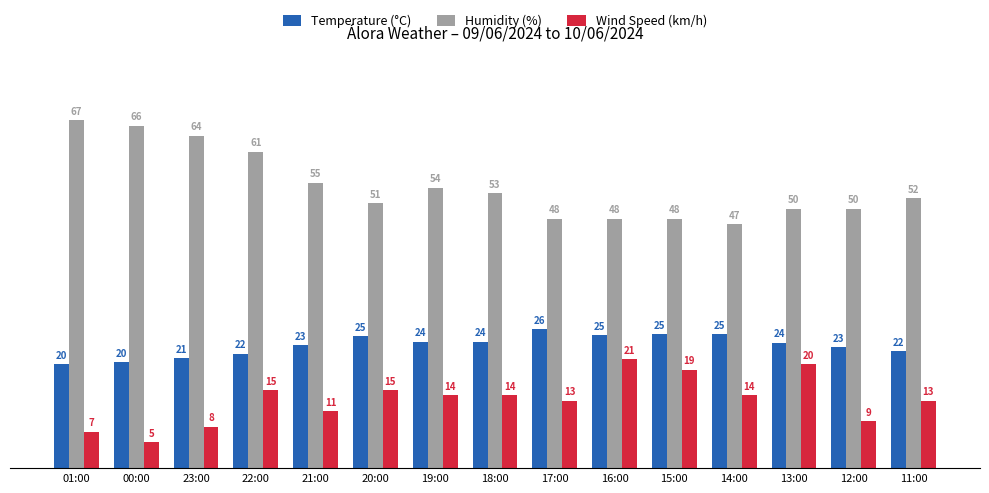

Is the value of Humidity (%) at 17:00 greater than the value of Wind Speed (km/h) at 16:00?

Yes